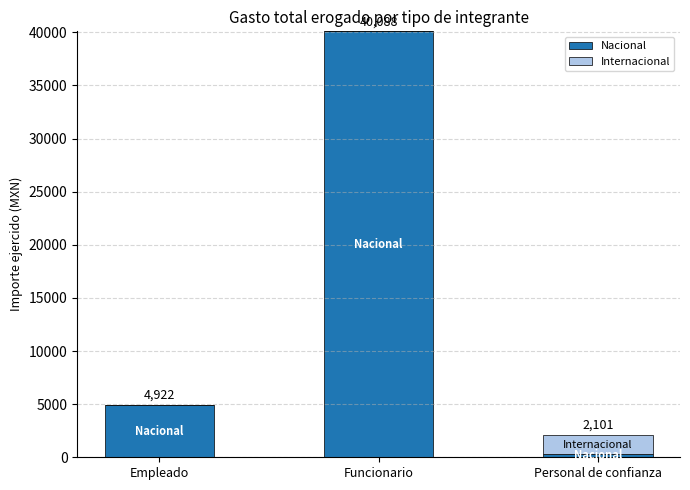

True or false: Nacional has a value of 4922.0 at Empleado.

True